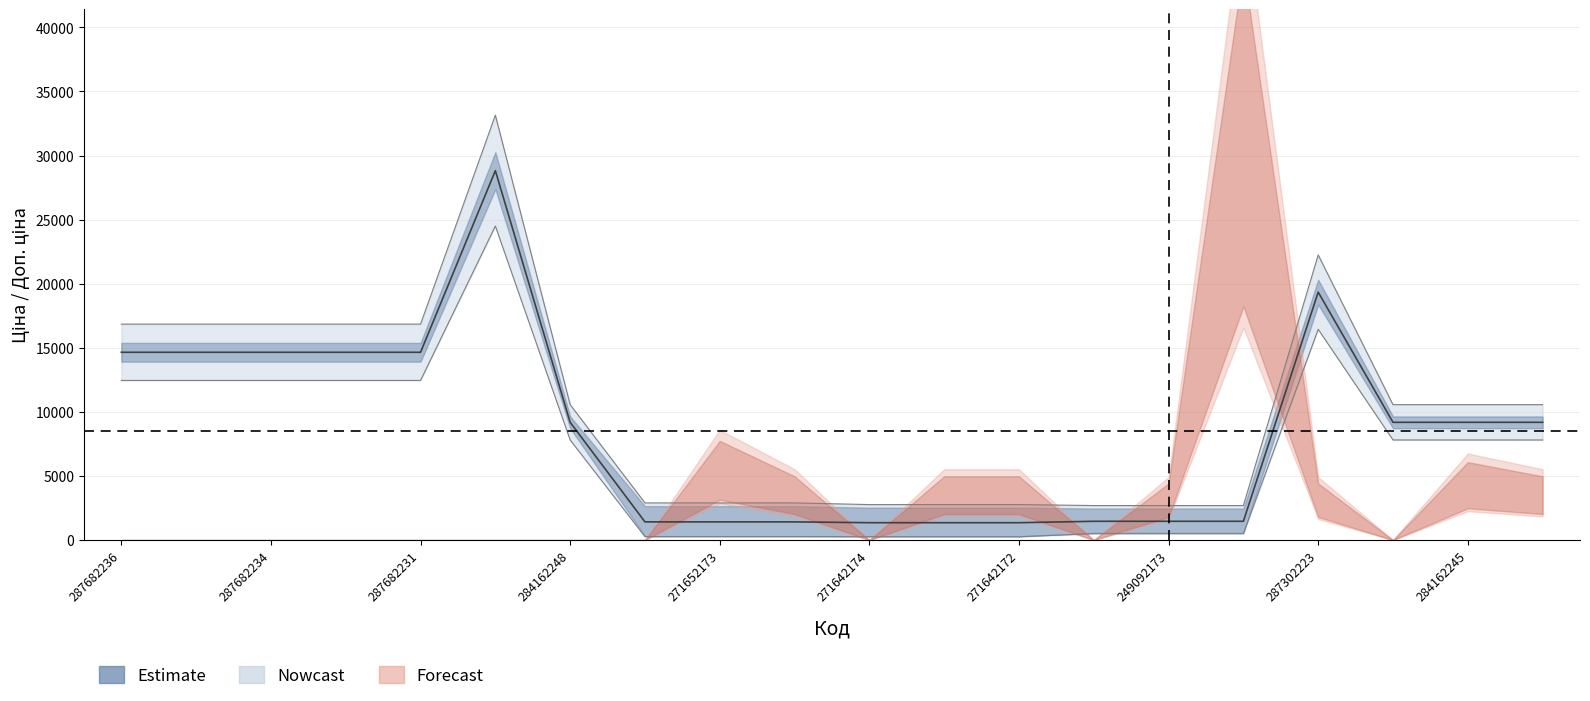

Is this an area chart (filled region under the line)?

No